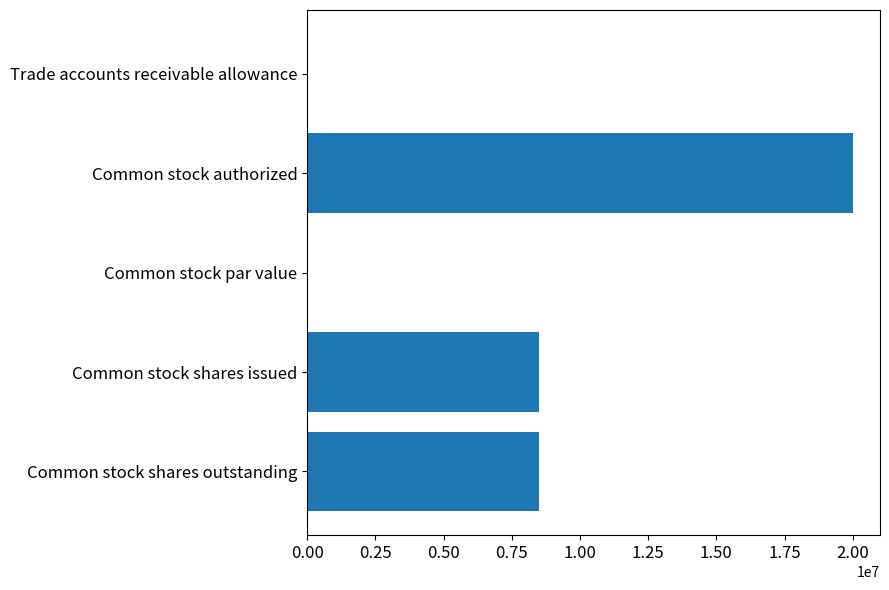

What is the greatest value displayed?

20000000.0